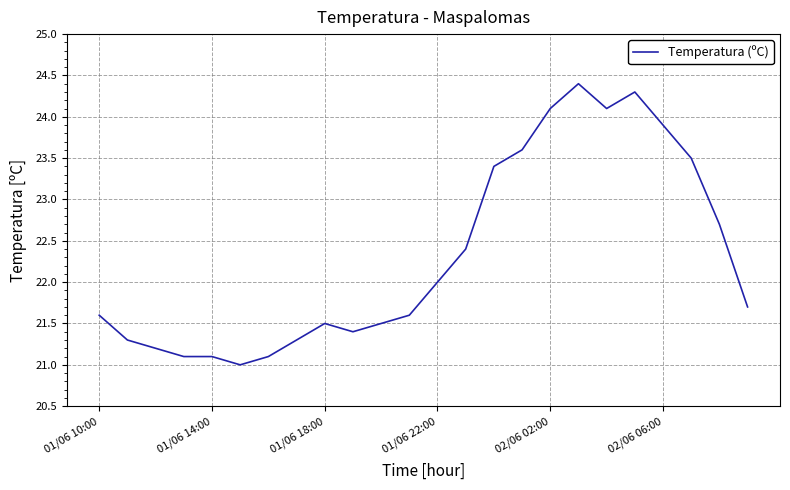

What is the difference between the maximum and minimum values?

3.4